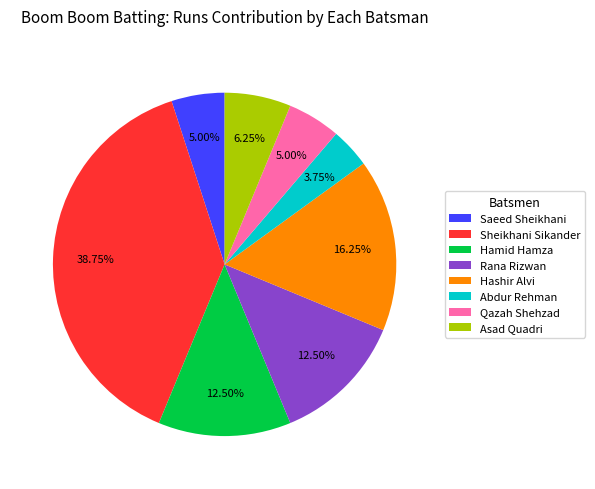

How many slices are in this pie chart?

8